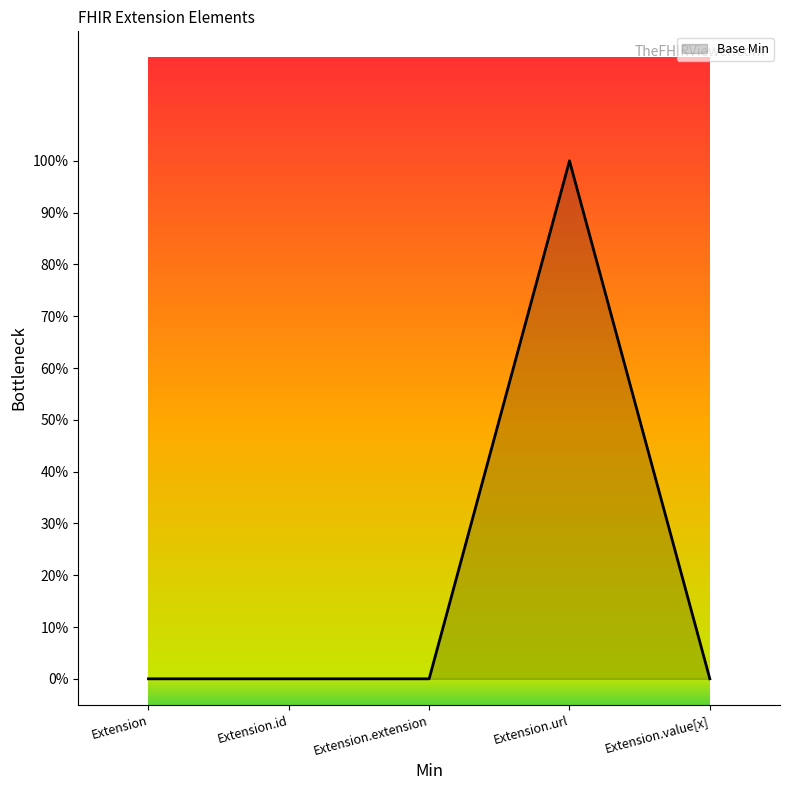

Does the chart display data point markers on the line(s)?

No